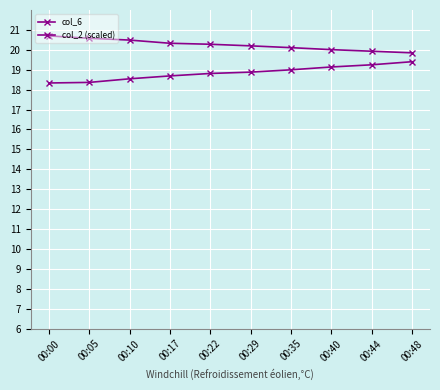

Is the value of col_2 (scaled) at 00:29 greater than the value of col_6 at 00:17?

No